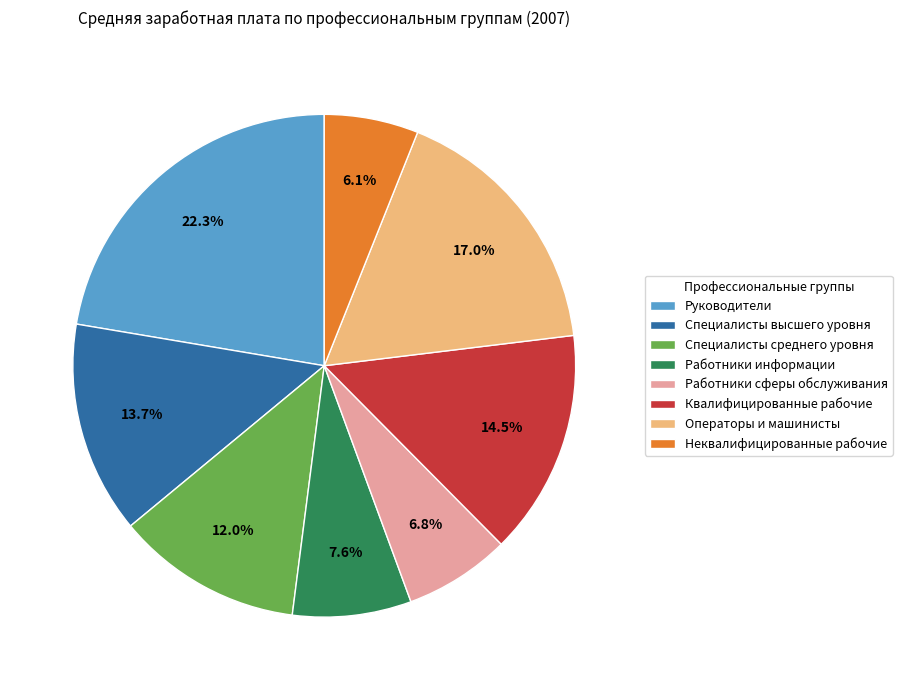

Which has a higher value, Квалифицированные рабочие or Неквалифицированные рабочие?

Квалифицированные рабочие